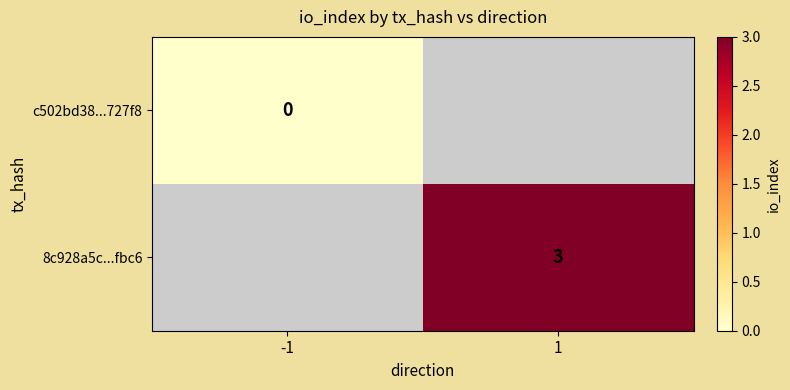

True or false: 8c928a5c...fbc6 has a value of 3 at 1.

True